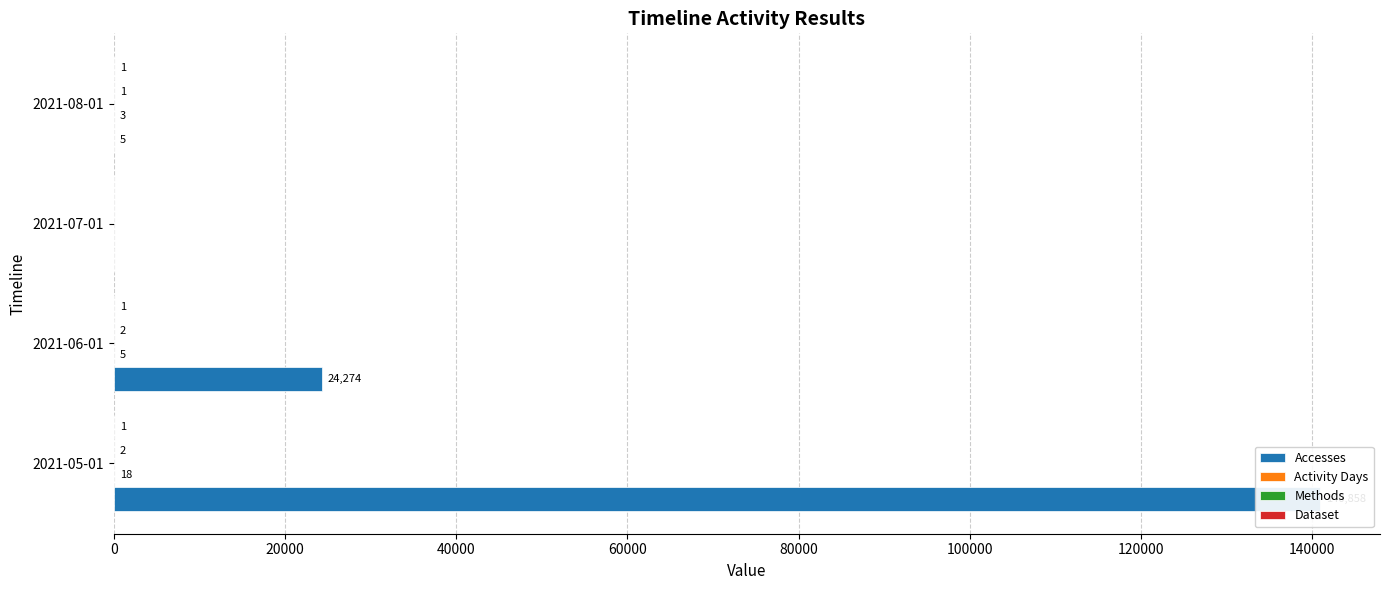

Which has a higher value, 2021-06-01 or 2021-07-01?

2021-06-01